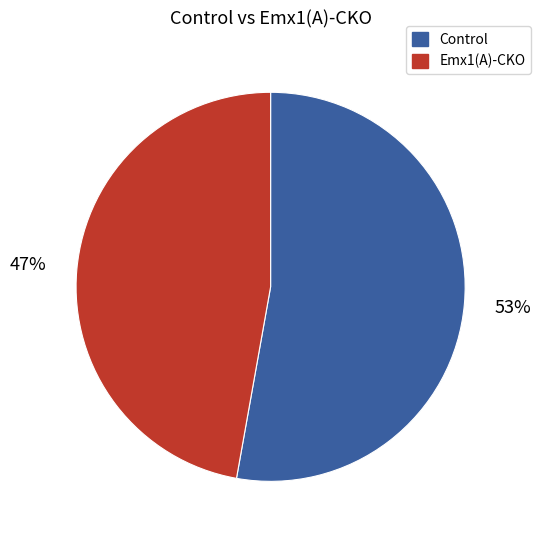

How many slices are in this pie chart?

2